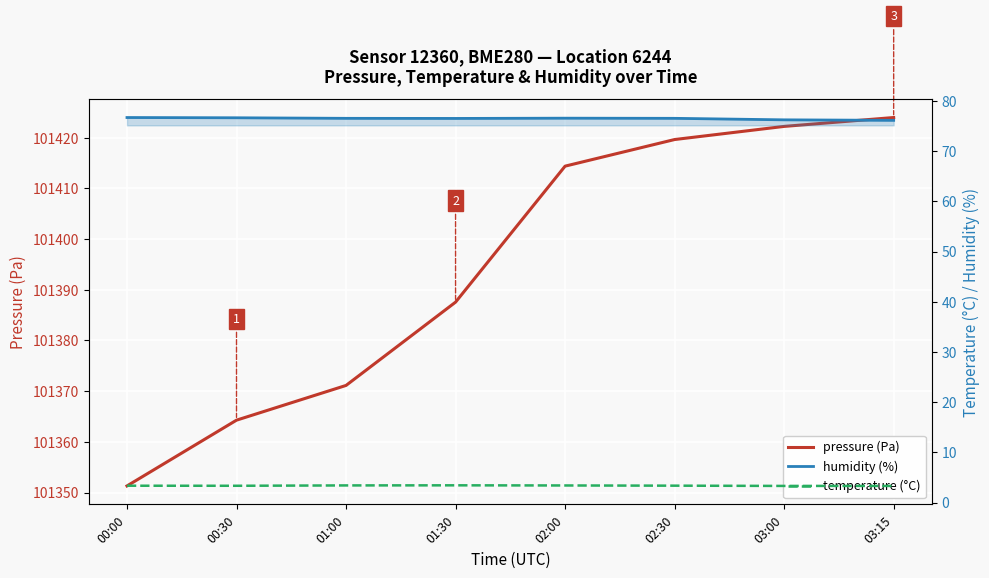

Which has a higher value, 03:00 or 00:30?

03:00